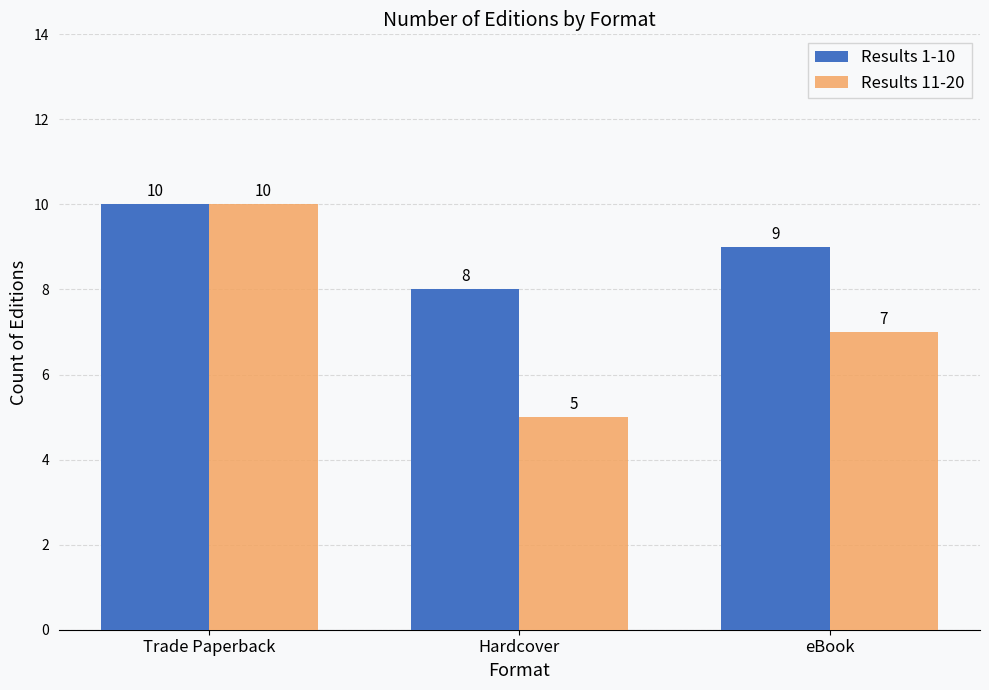

How many data points does each series have?

3